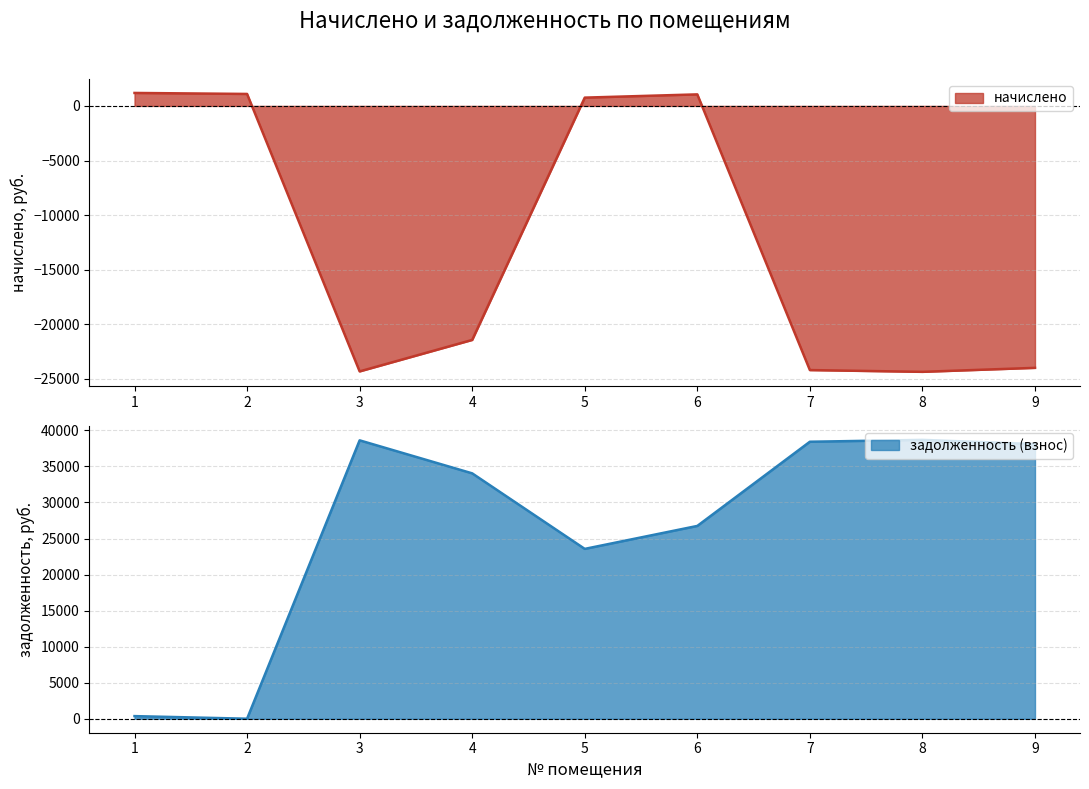

How many data points does each series have?

9